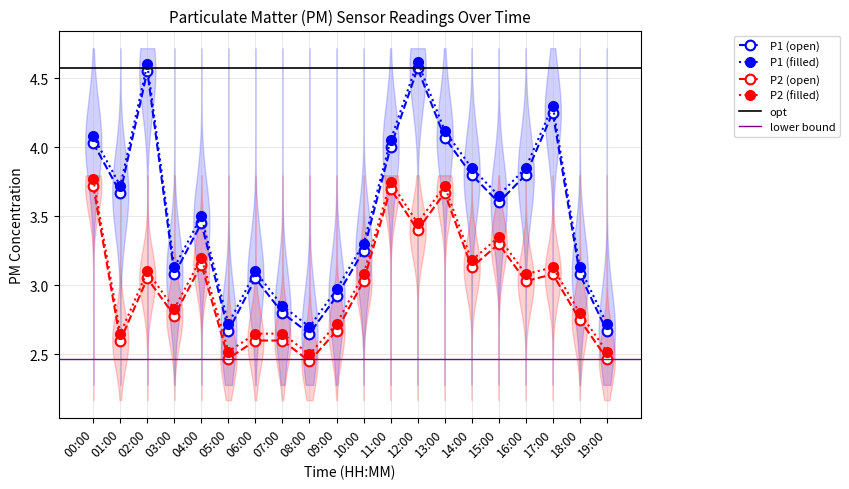

Is the value of P1 (open) at 18:00 greater than the value of P1 (filled) at 13:00?

No